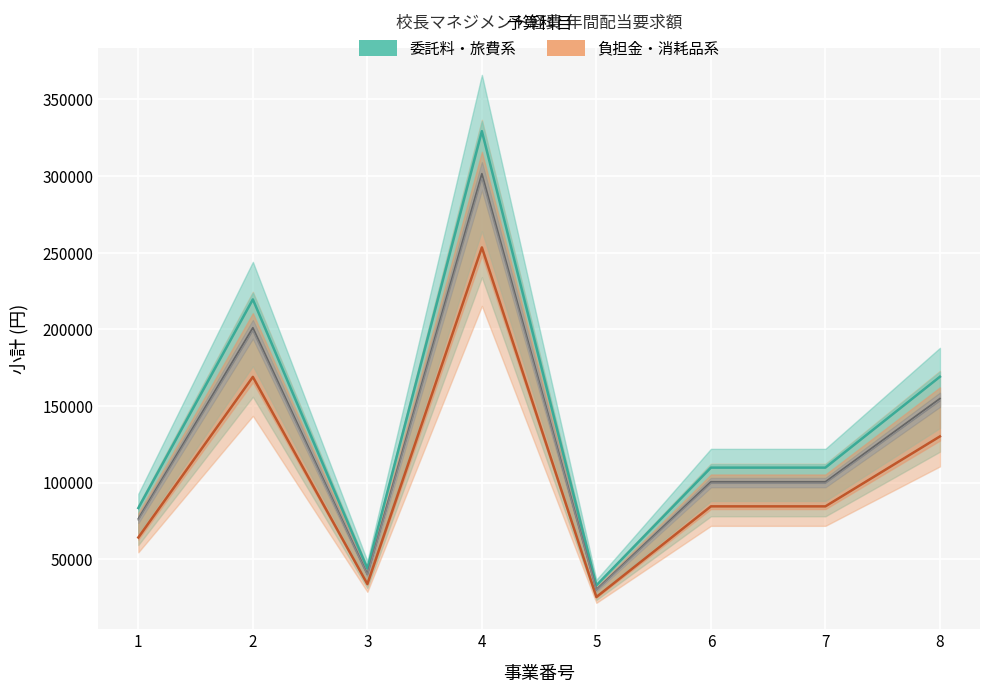

True or false: 小計 (teal) and 小計 (orange) intersect in this chart.

False